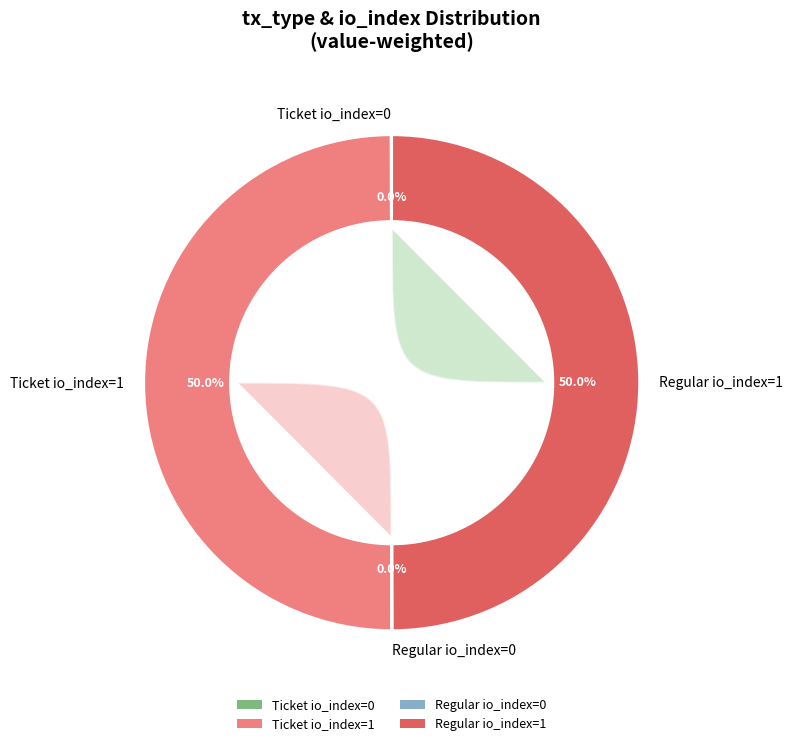

Is it true that Ticket (io_index=1) is 40% of the pie?

False